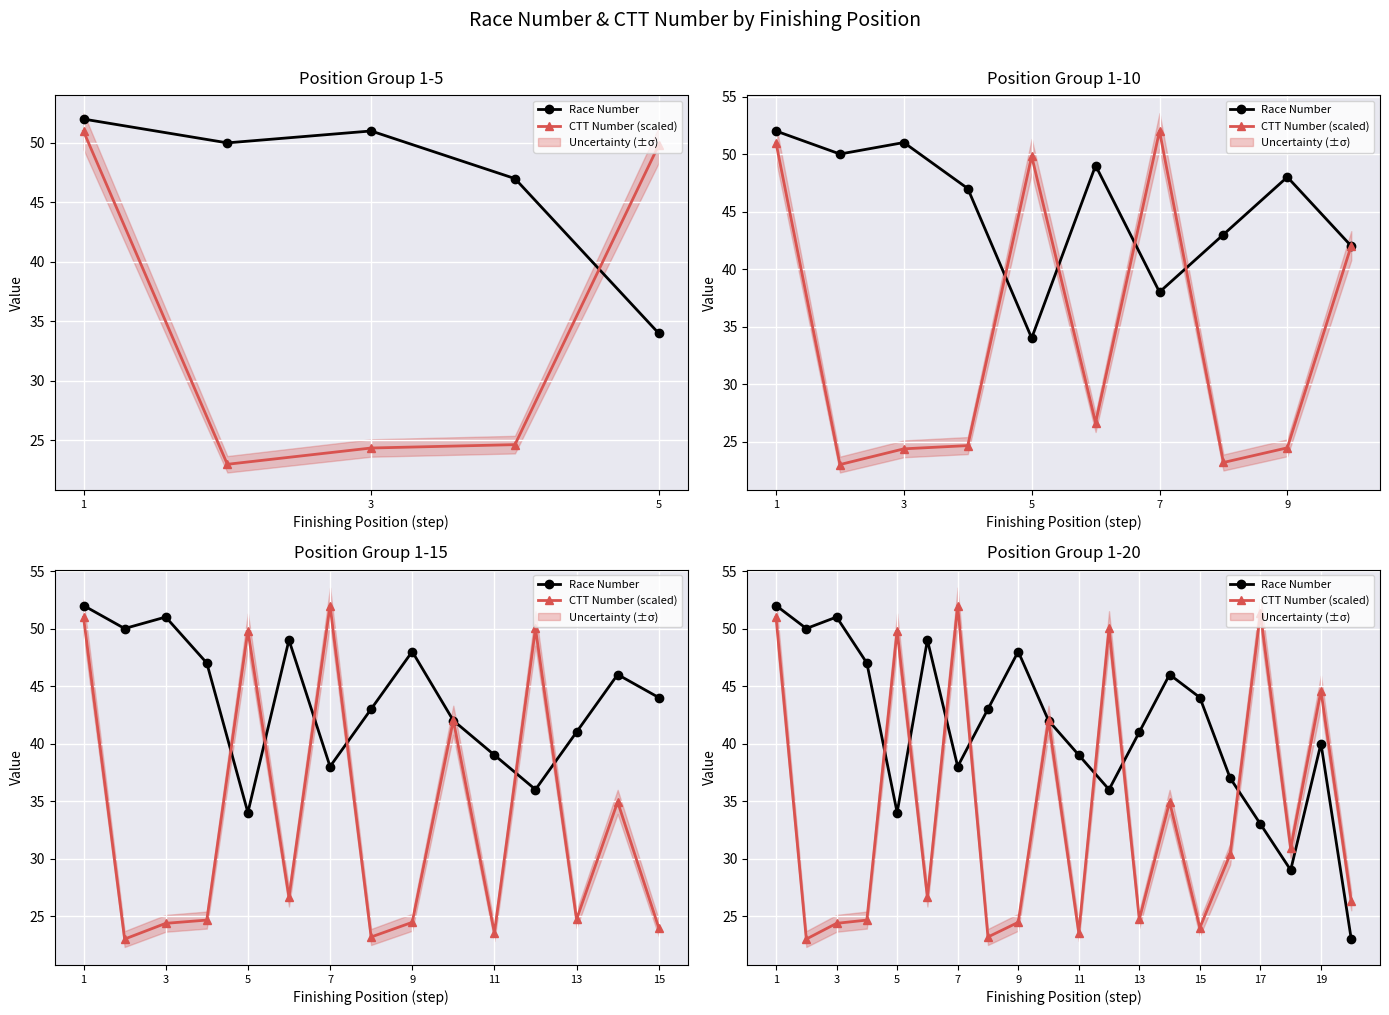

How many values in the CTT Number (scaled) series exceed 30?

10